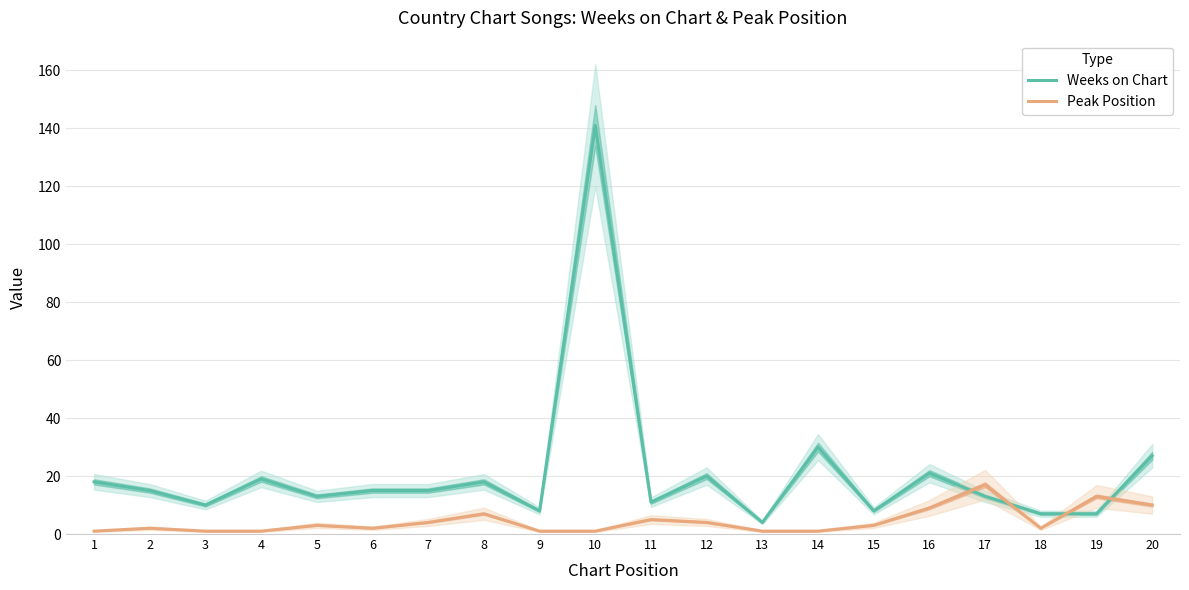

True or false: Peak Position has more than 0 points higher than both neighbors.

True